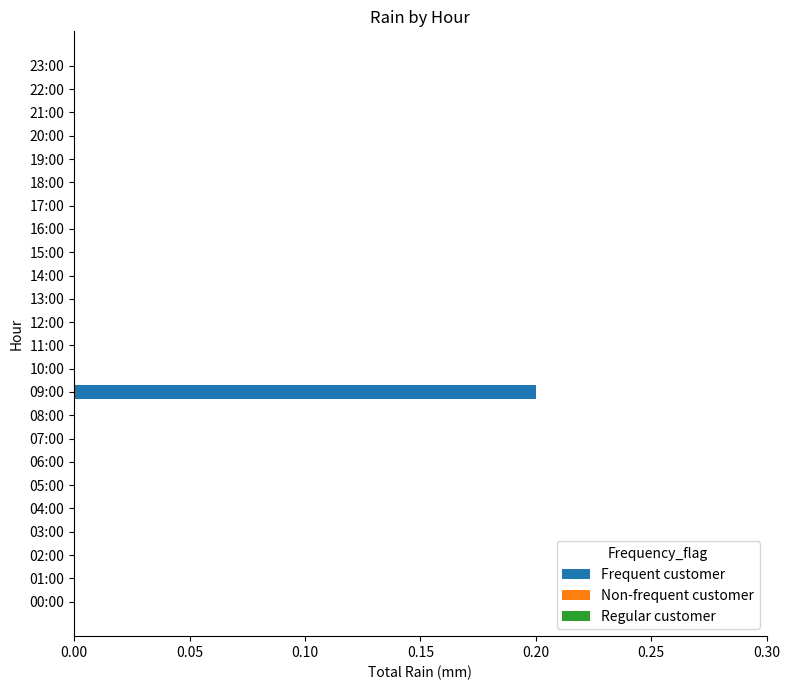

Between 15:00 and 09:00, which is larger?

09:00